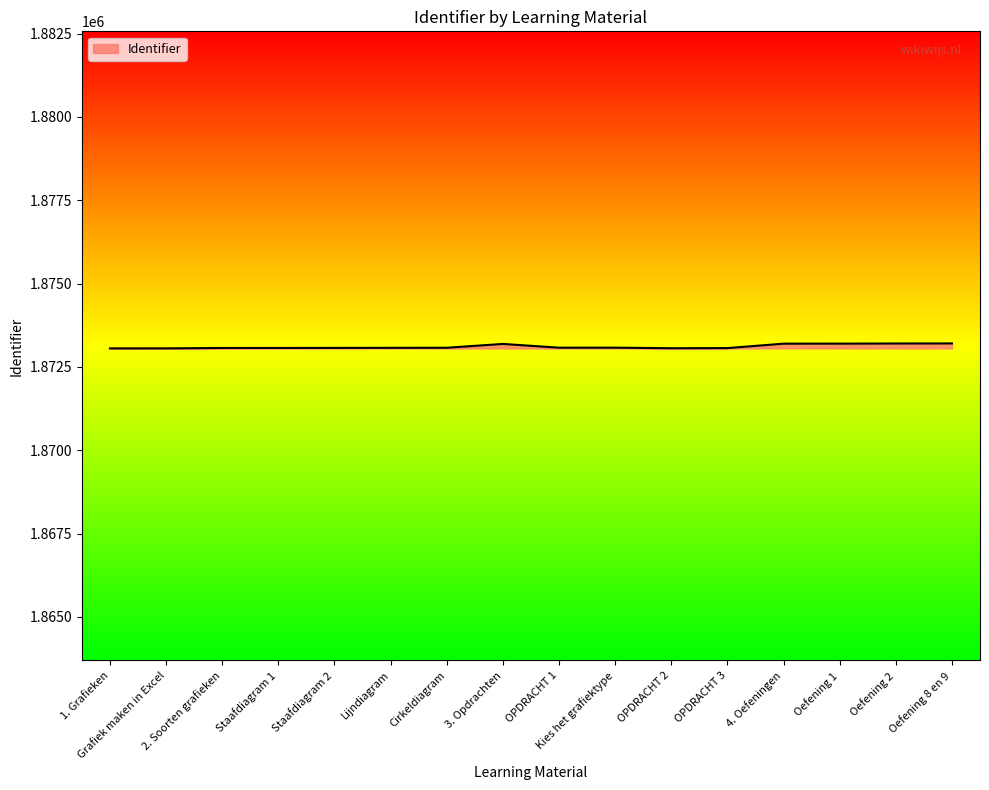

How many lines are shown in the chart?

1